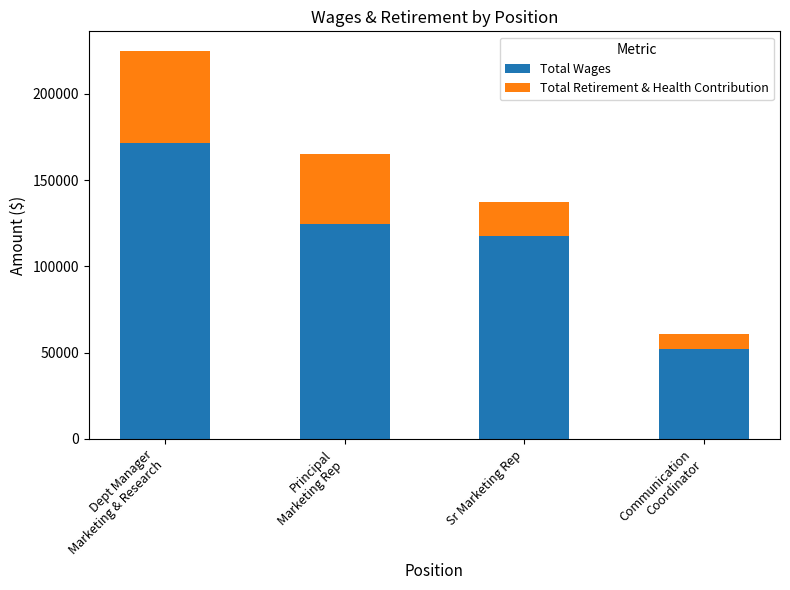

At which label is Total Wages closest to 111914?

Sr Marketing Rep